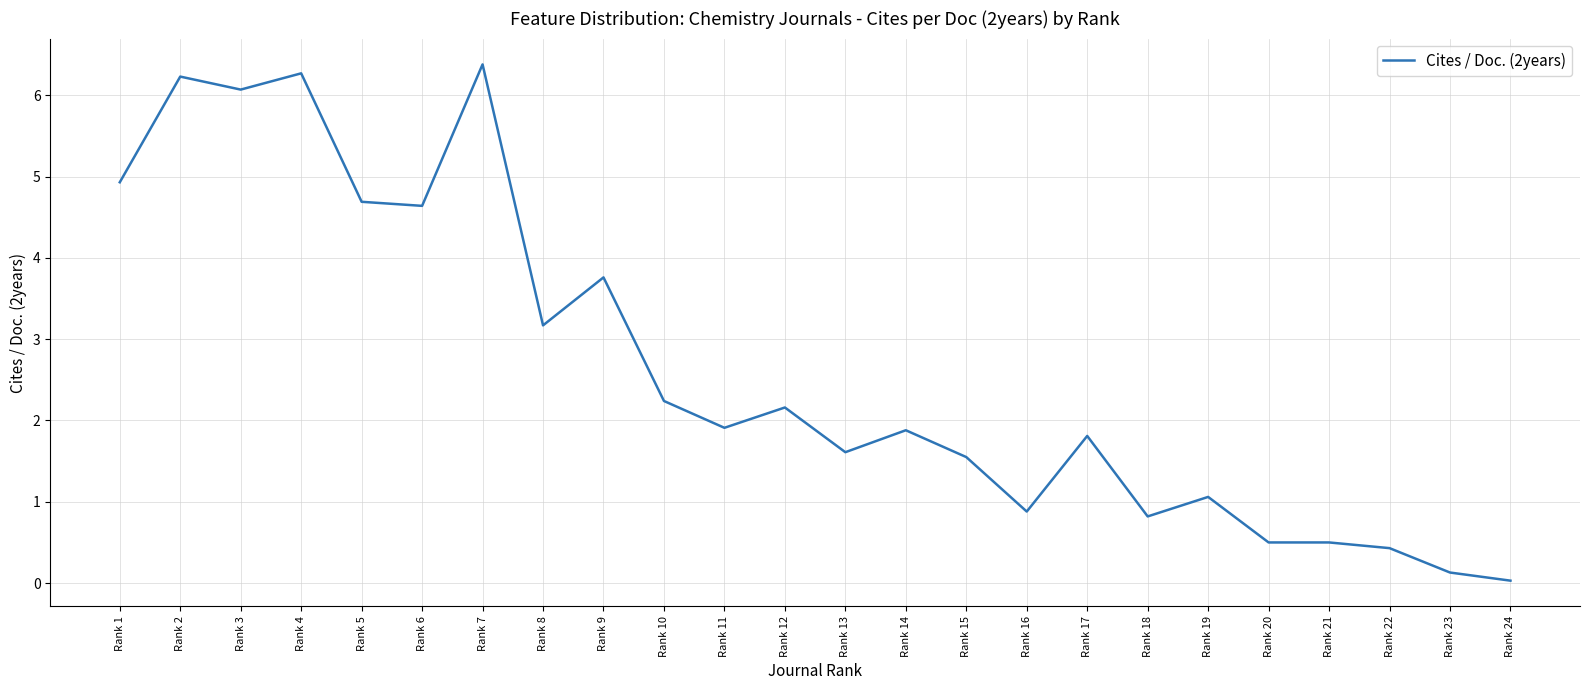

What is the greatest value displayed?

6.4